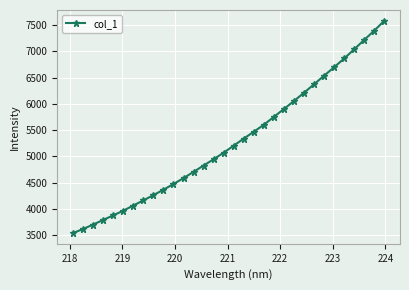

What is the value of the 15th point from the left?

4947.4